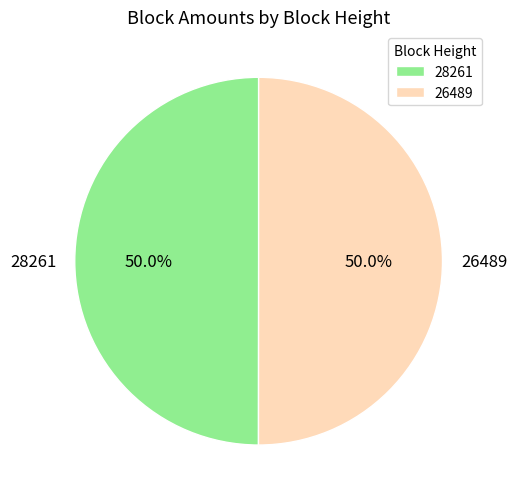

True or false: 26489 accounts for 50% of the total.

True